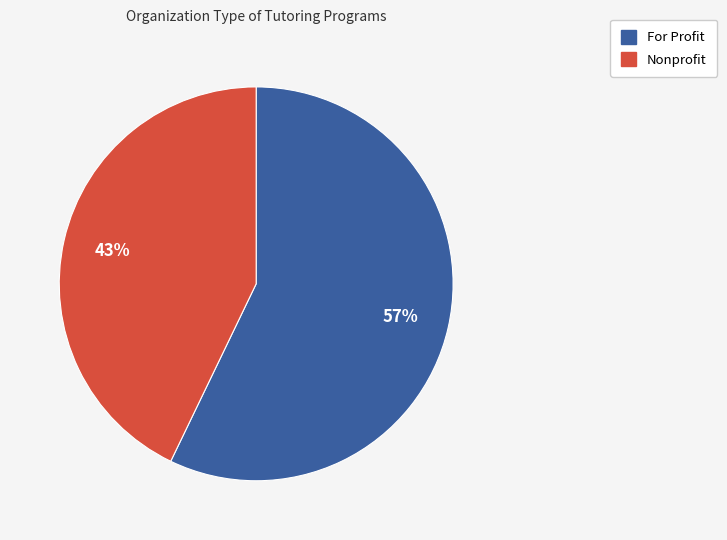

To the nearest percent, what is the average slice percentage?

50%